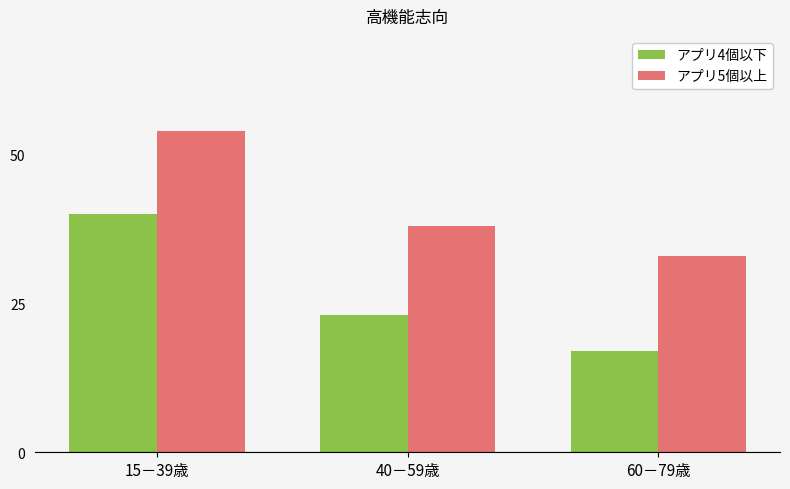

How many series are shown in this chart?

2